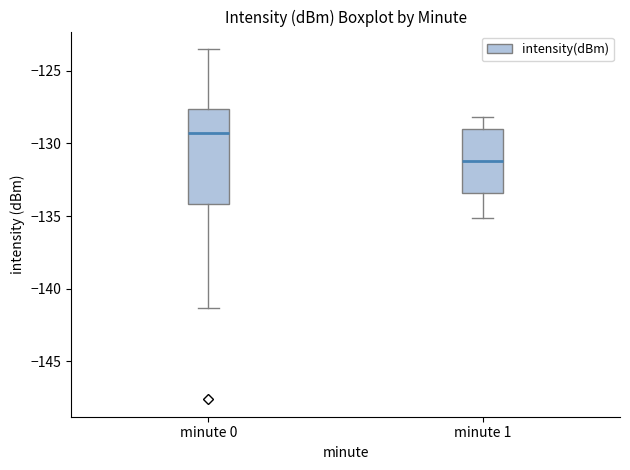

Where does the median line of the box for minute 1 sit on the y-axis? The values are not printed on the chart, so give them approximately, as read against the axis.

-131.0